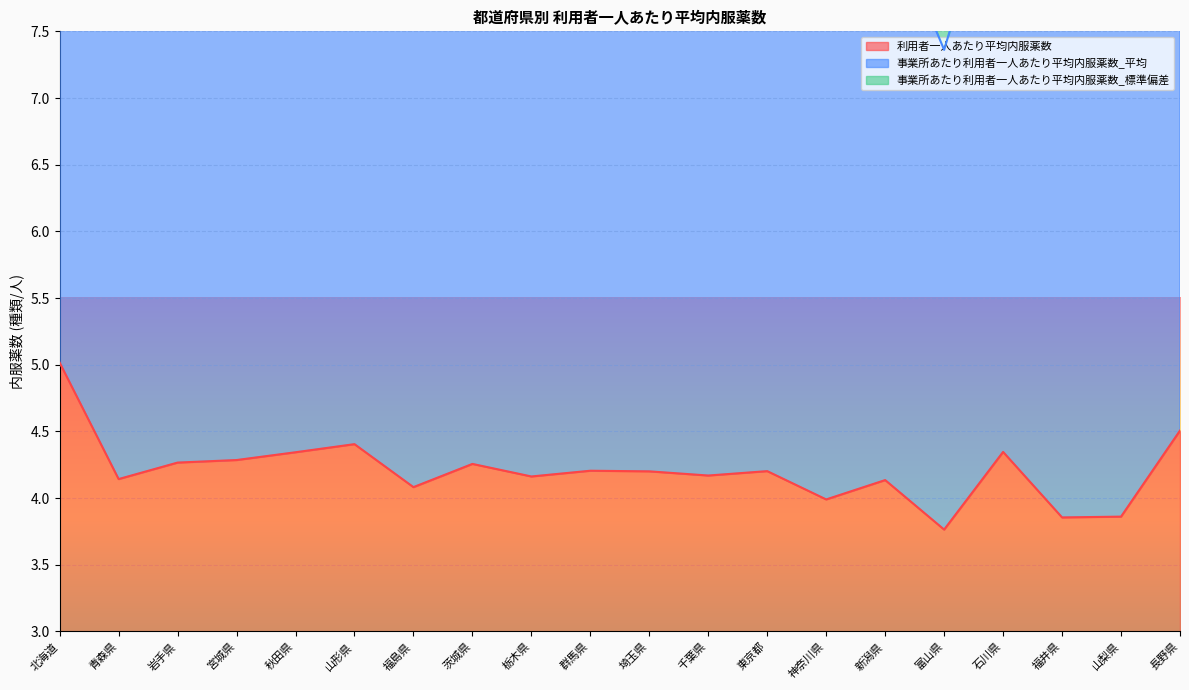

What is the difference between the 事業所あたり利用者一人あたり平均内服薬数_平均 values at 群馬県 and 福井県?

0.6